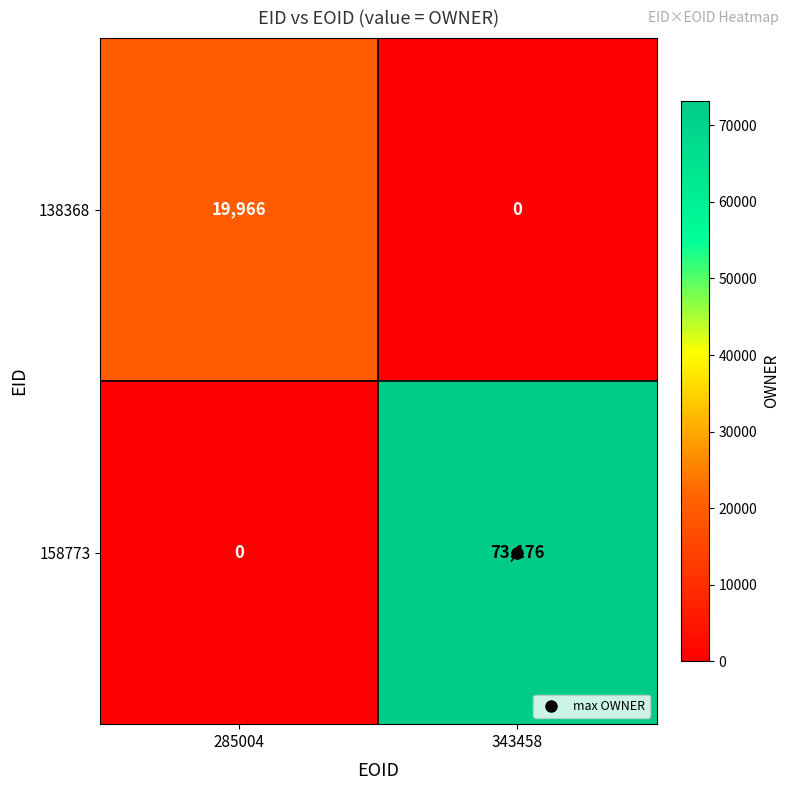

Is the value of 158773 at 285004 greater than the value of 138368 at 285004?

No